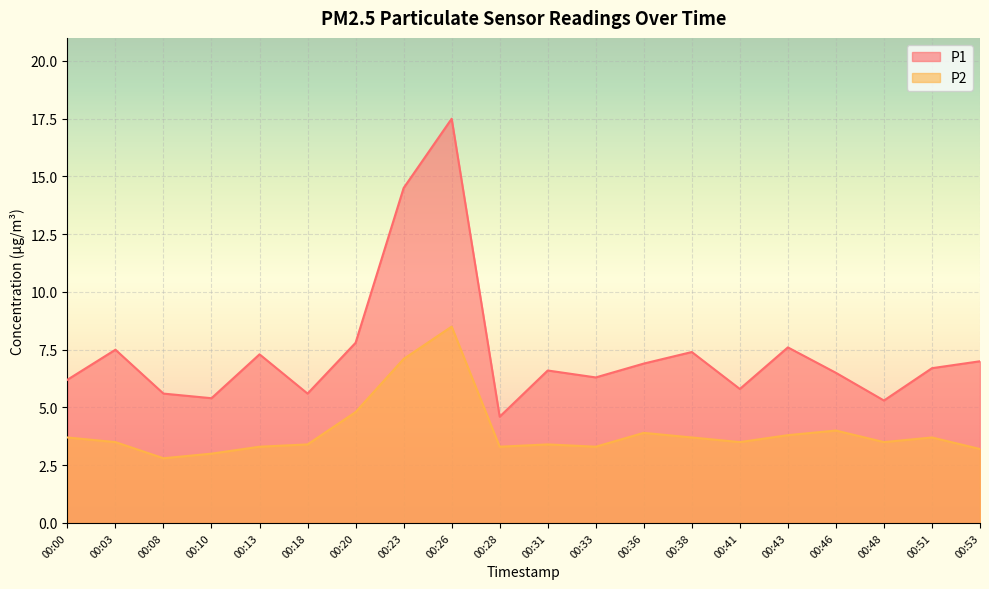

True or false: P2 and P1 intersect in this chart.

False